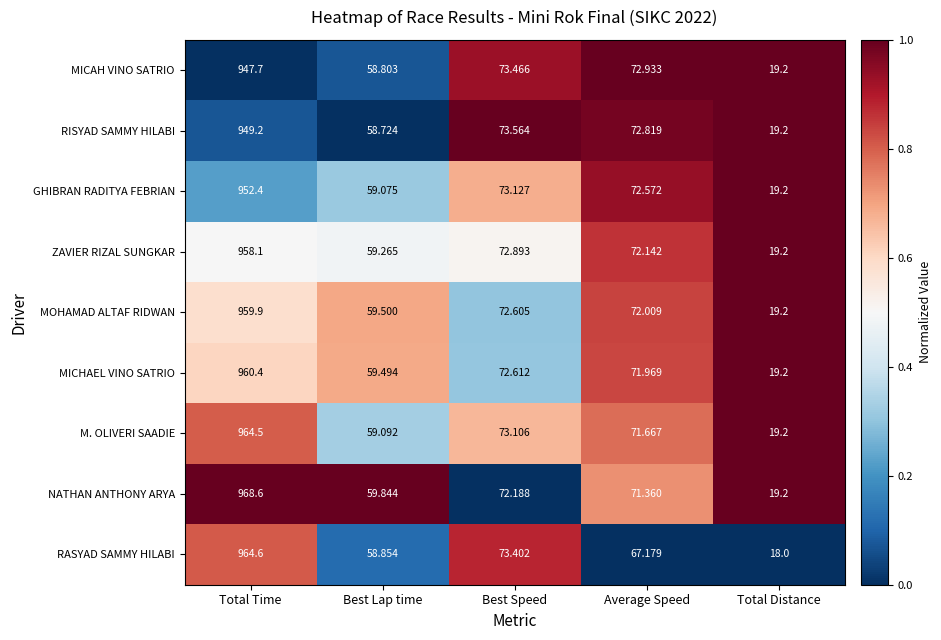

Which category has the highest value across all series?

Total Time